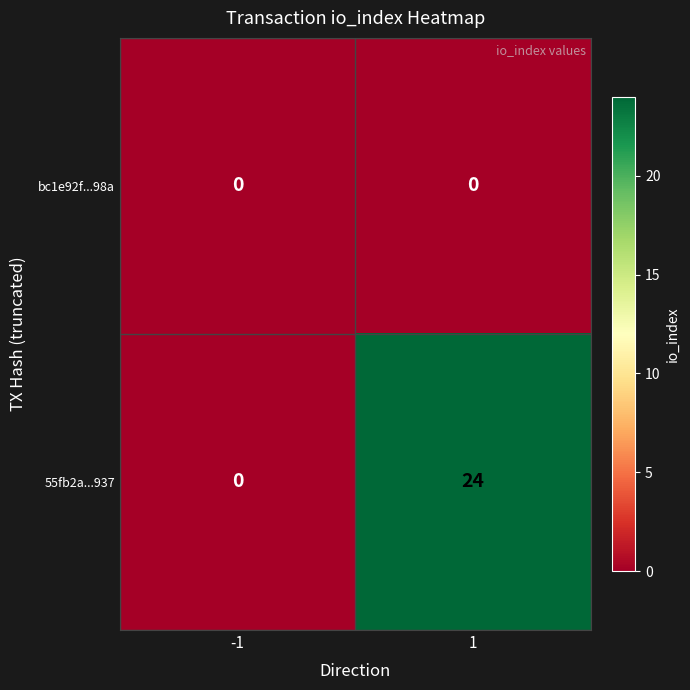

Rank the categories by 55fb2a...937 value from lowest to highest.

-1, 1